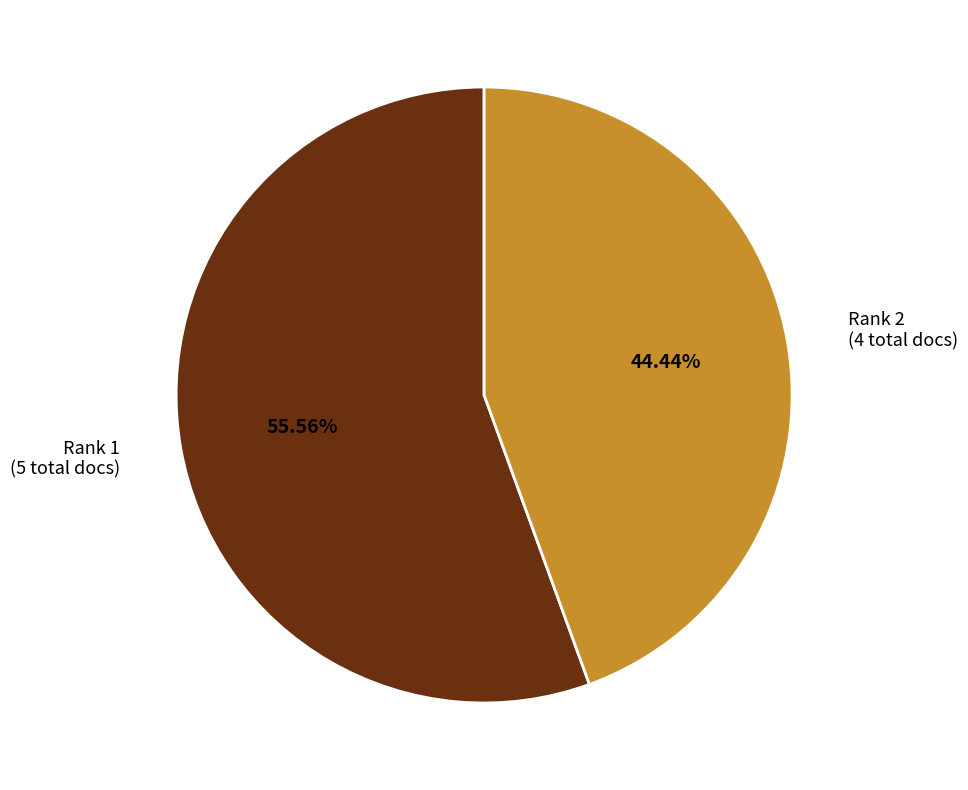

Between Rank 1 (5 total docs) and Rank 2 (4 total docs), which is larger?

Rank 1 (5 total docs)